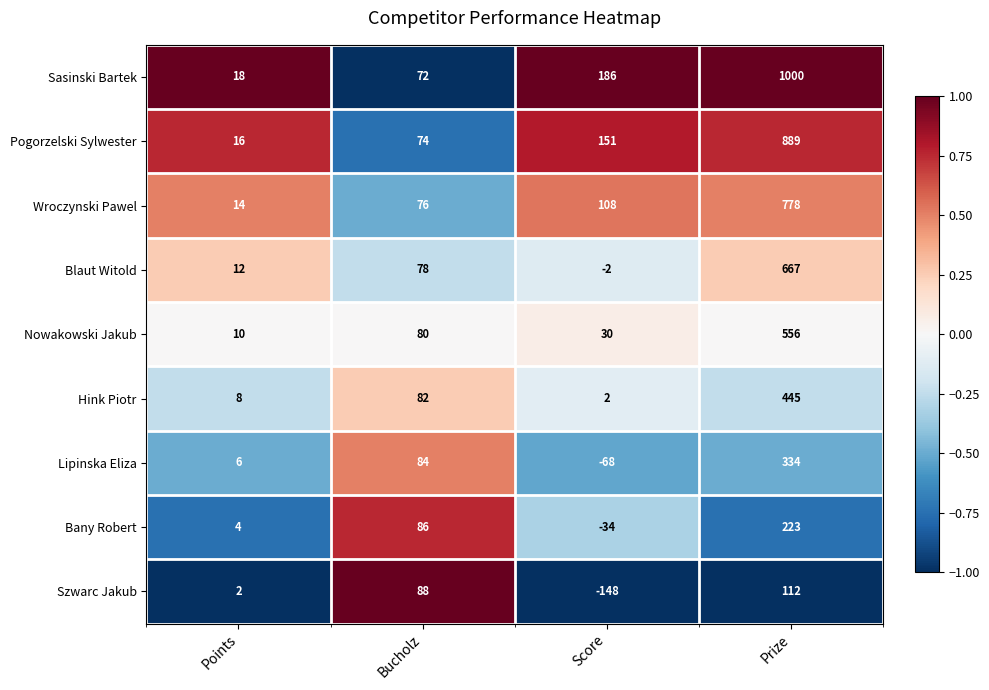

List the series in order of their peak value, highest first.

Sasinski Bartek, Pogorzelski Sylwester, Wroczynski Pawel, Blaut Witold, Nowakowski Jakub, Hink Piotr, Lipinska Eliza, Bany Robert, Szwarc Jakub